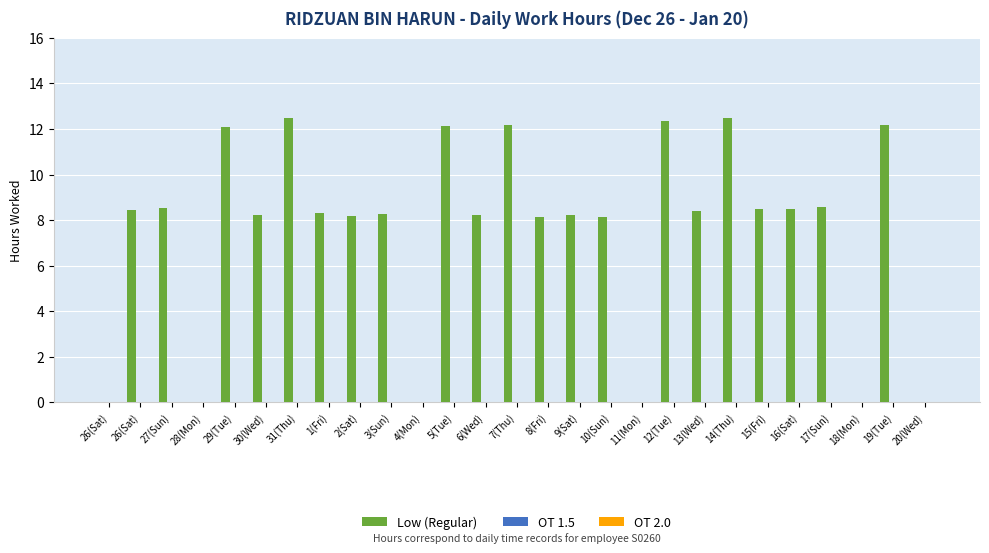

What is the sum of all values?

202.5